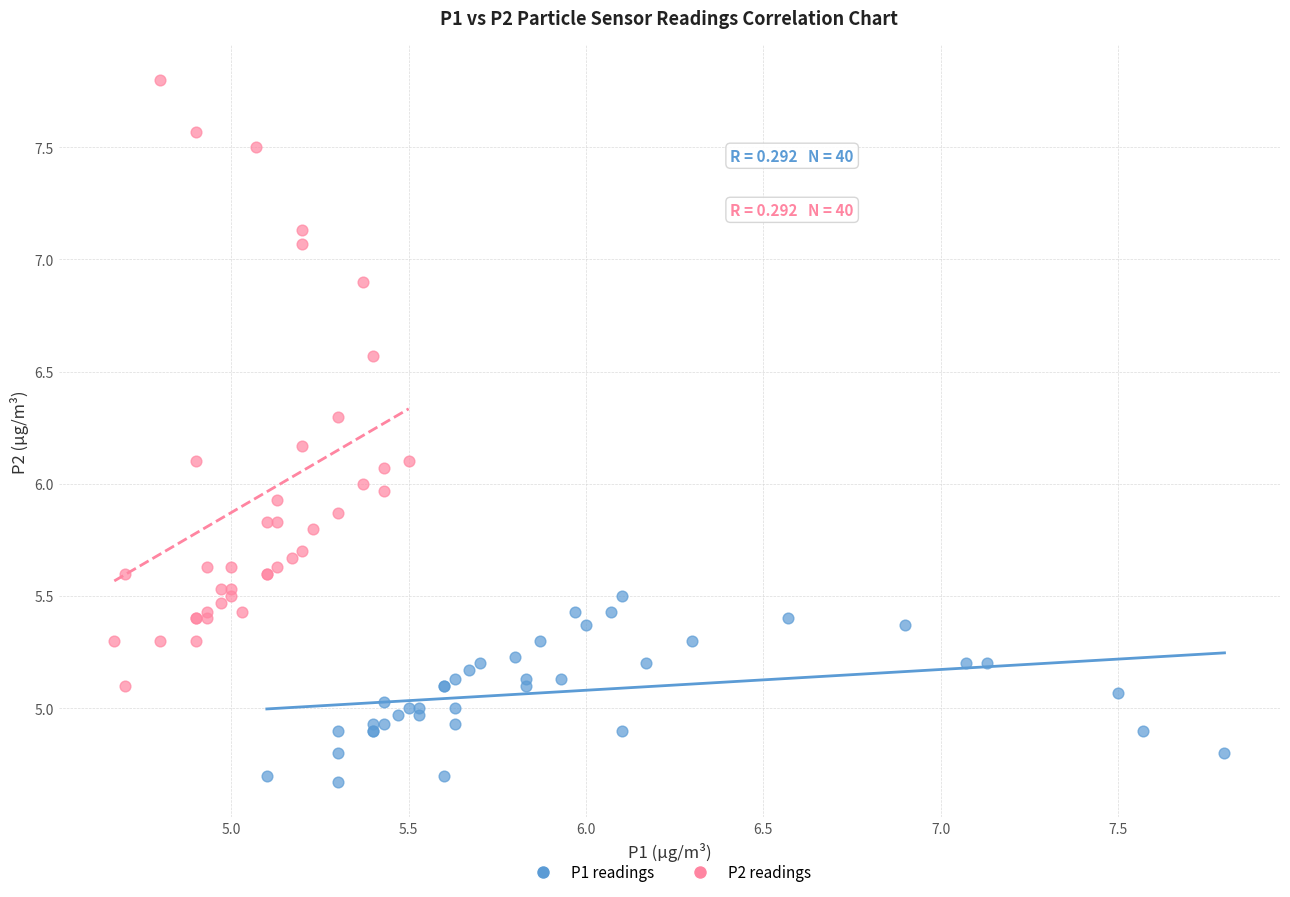

Which series contains the highest Y value?

P2 readings